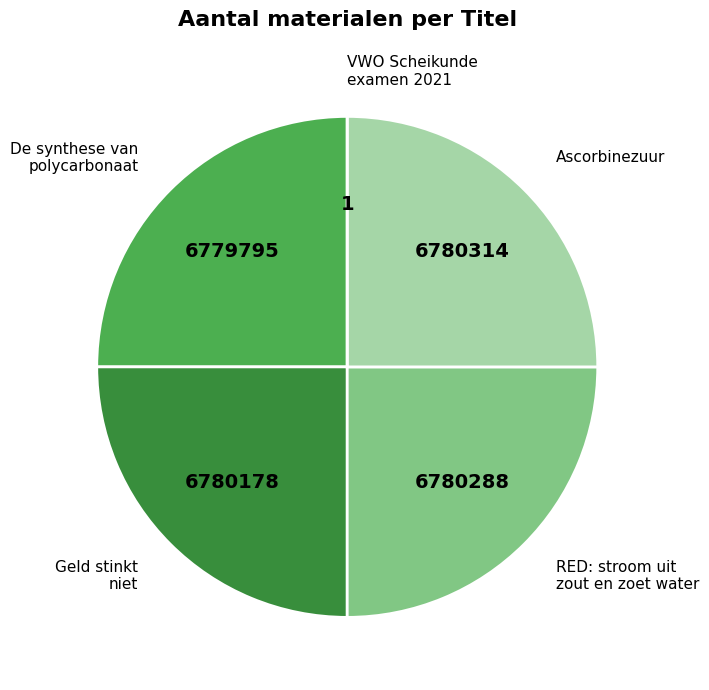

True or false: RED: stroom uit zout en zoet water accounts for 25% of the total.

True